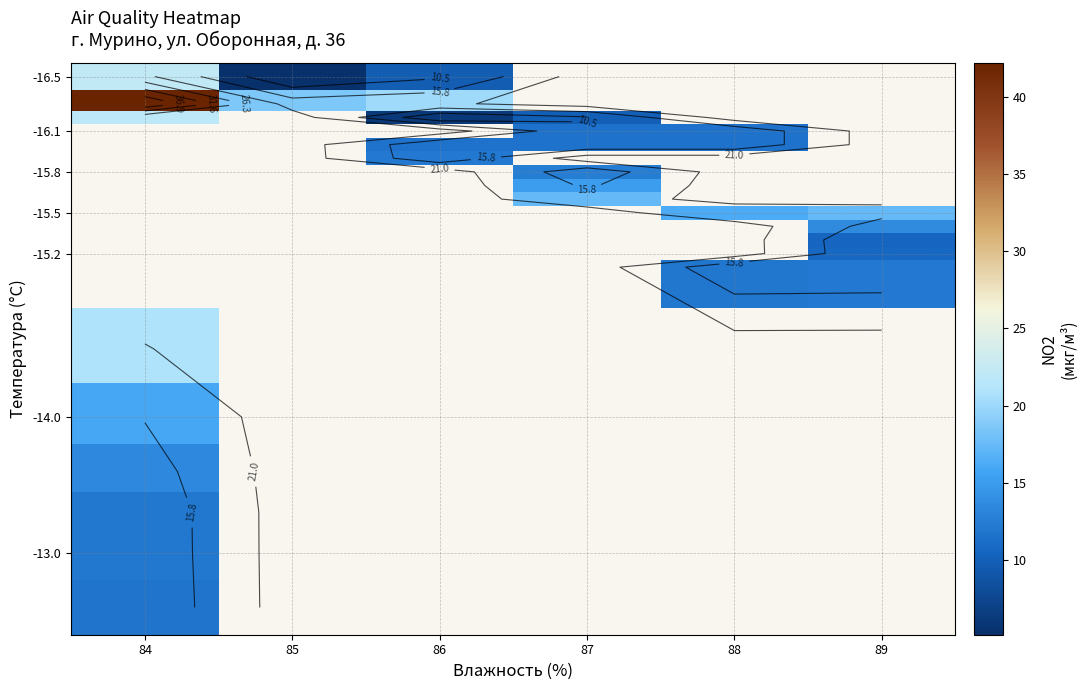

How many data points does each series have?

6